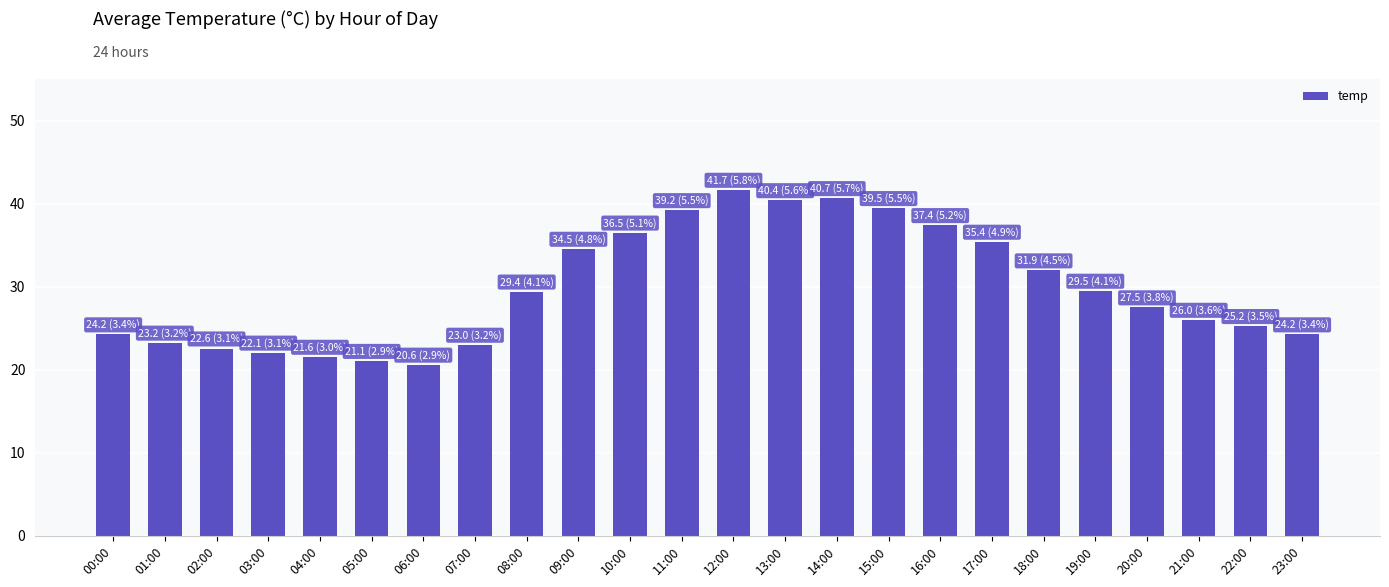

What value does the data have at 16:00?

37.4